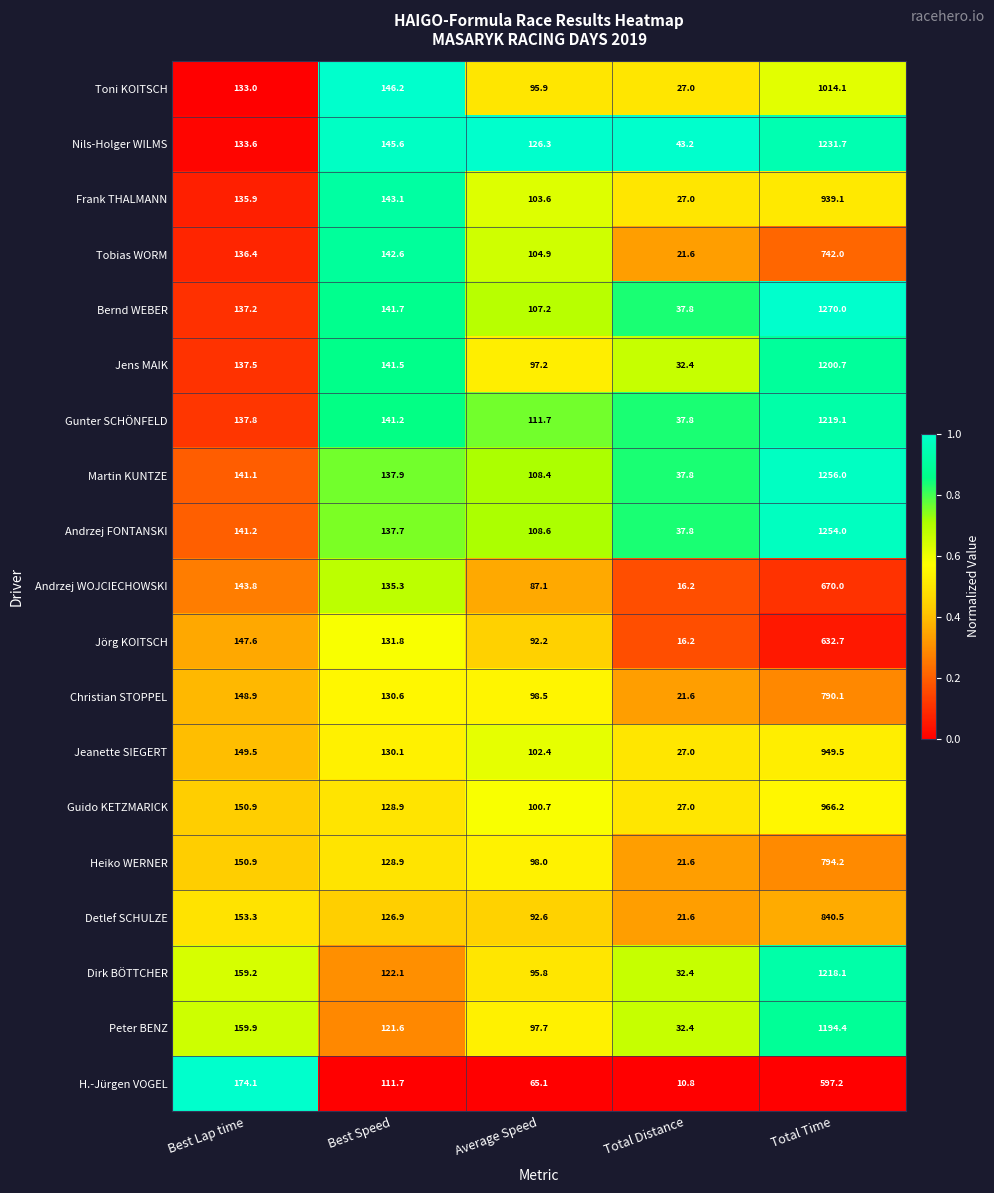

What is the difference between the second highest and minimum values in the Andrzej WOJCIECHOWSKI series?

127.6